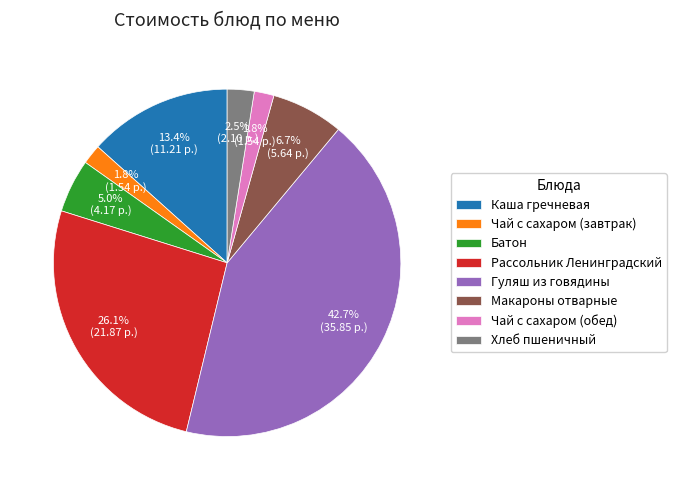

Is it true that Каша гречневая is 13% of the pie?

True